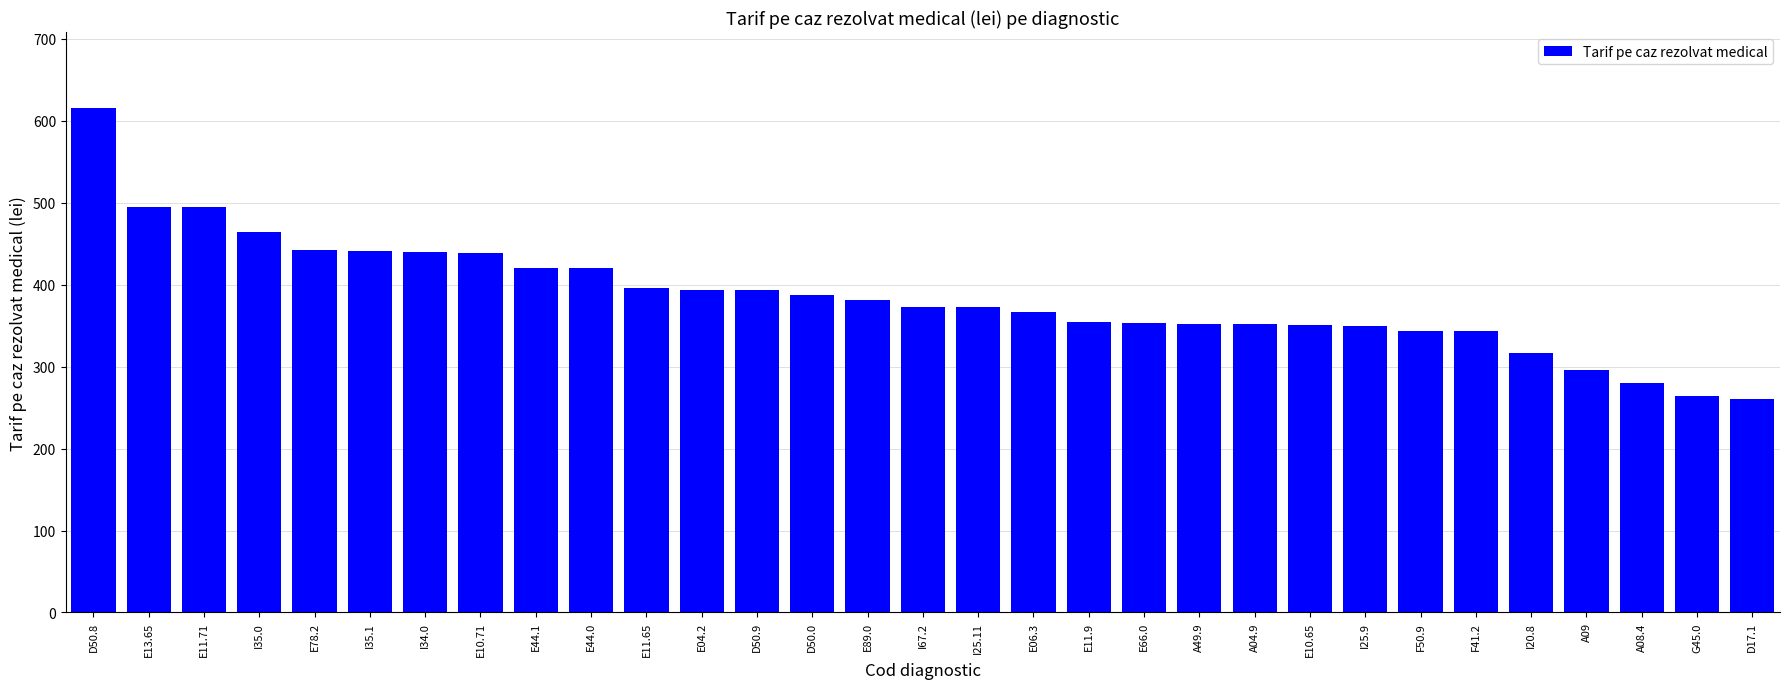

What is the change in value from A49.9 to I20.8?

-35